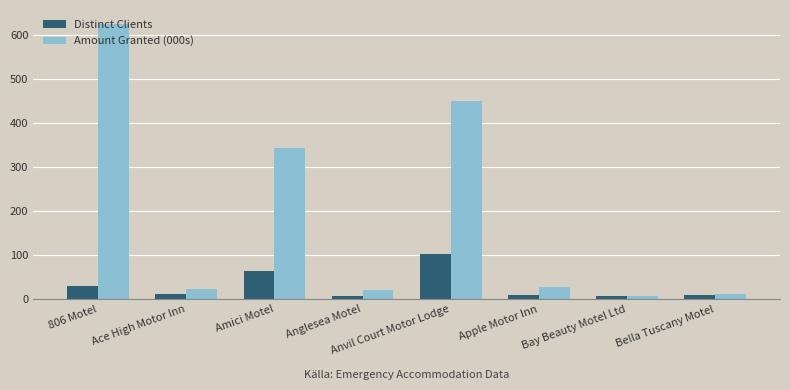

How many distinct data groups are displayed?

2